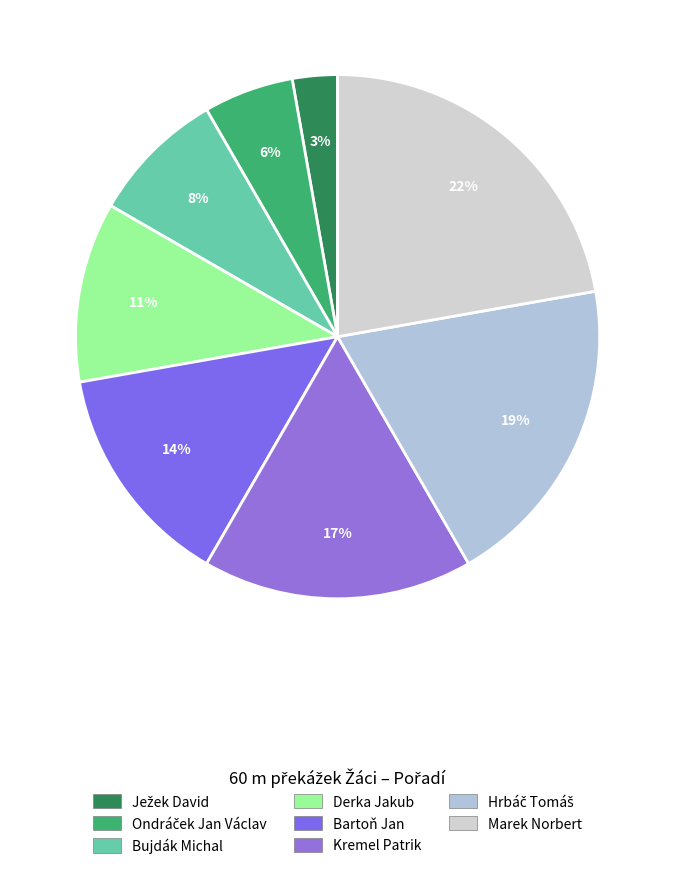

The Kremel Patrik slice represents 17% of the pie. True or false?

True